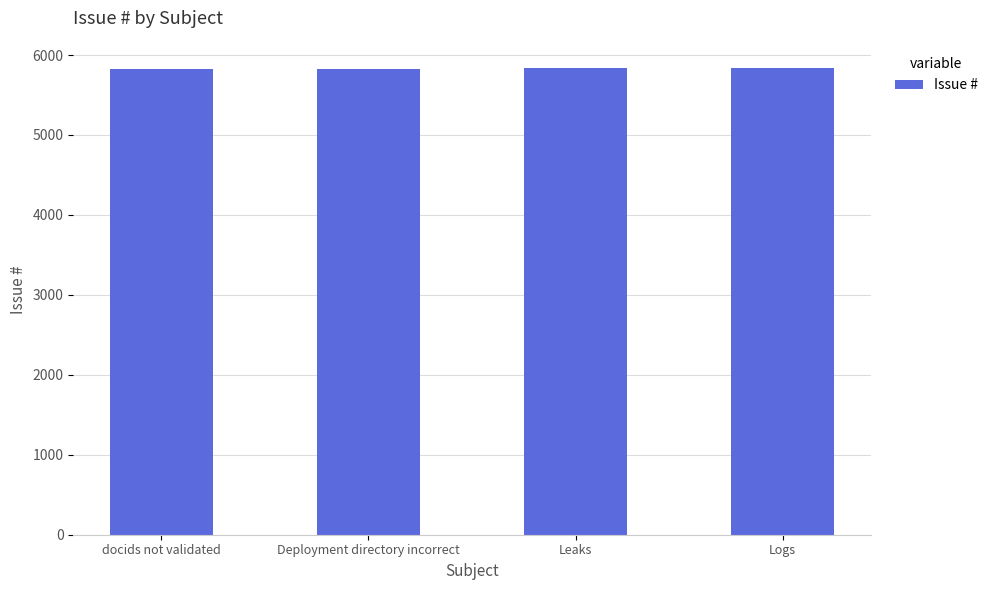

Count the values in the range 5830 to 5836.

3